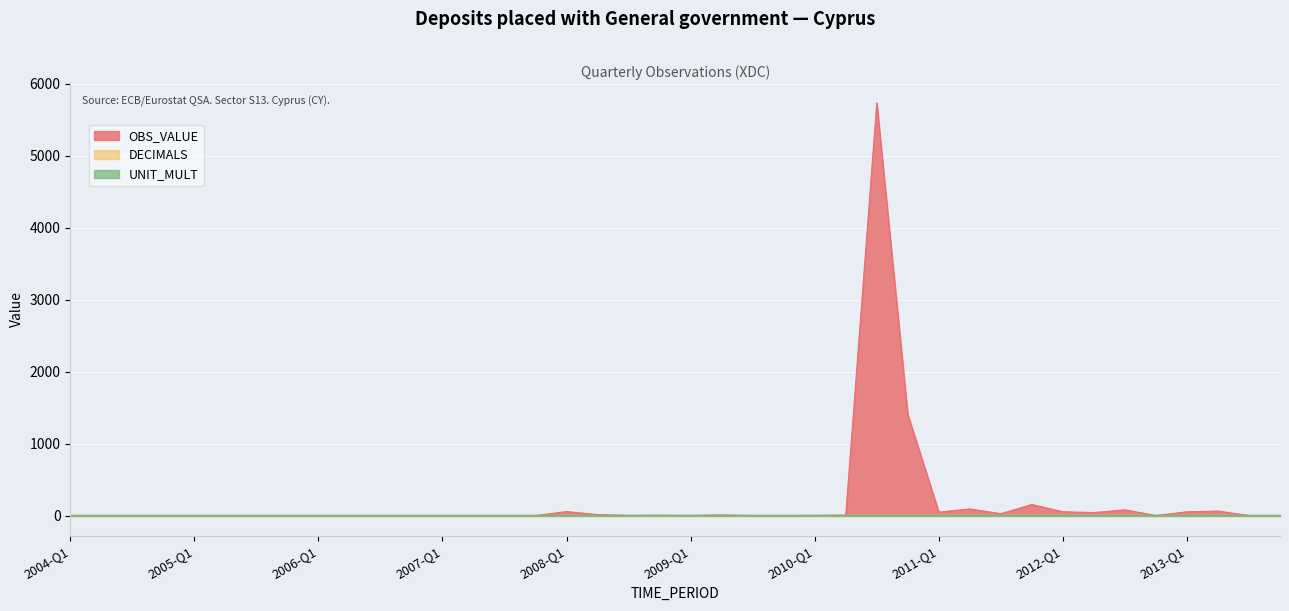

Rank the series at 2013-Q3 from highest to lowest value.

UNIT_MULT, DECIMALS, OBS_VALUE